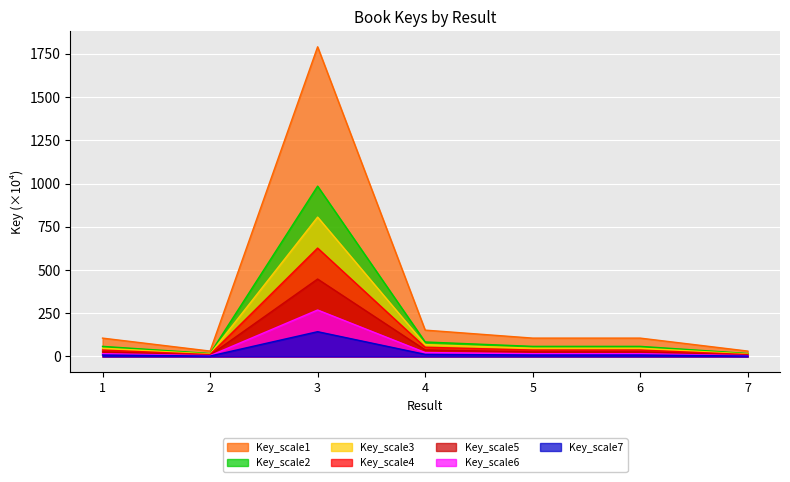

What is the maximum value shown in the chart?

1791.3